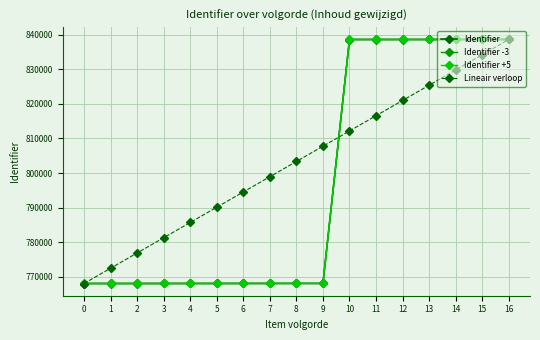

At which category is the sum across all series the highest?

16